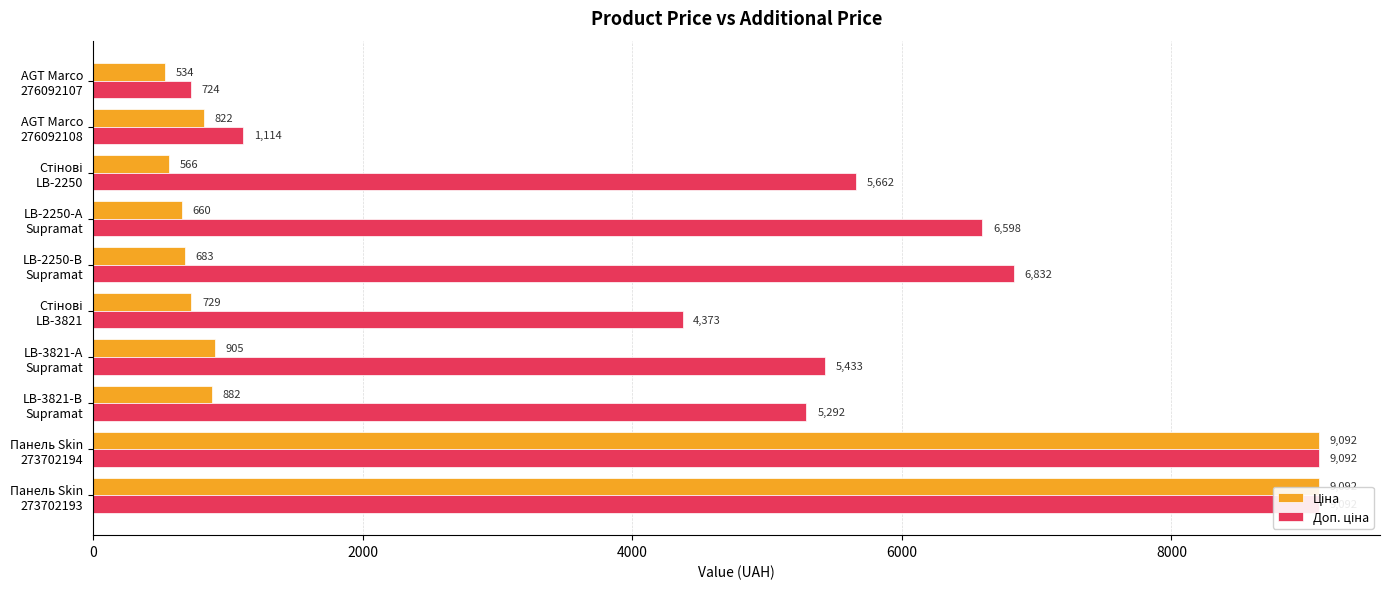

At how many categories does at least one series exceed 1277?

8